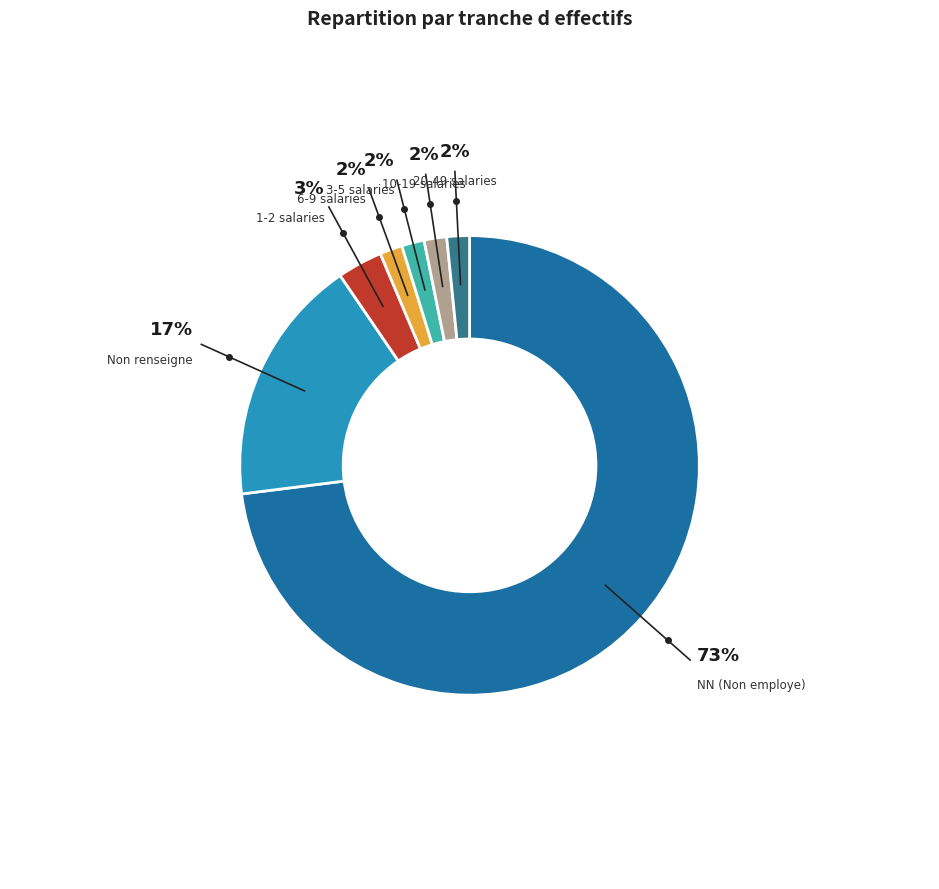

Between 3-5 salaries and Non renseigne, which is larger?

Non renseigne